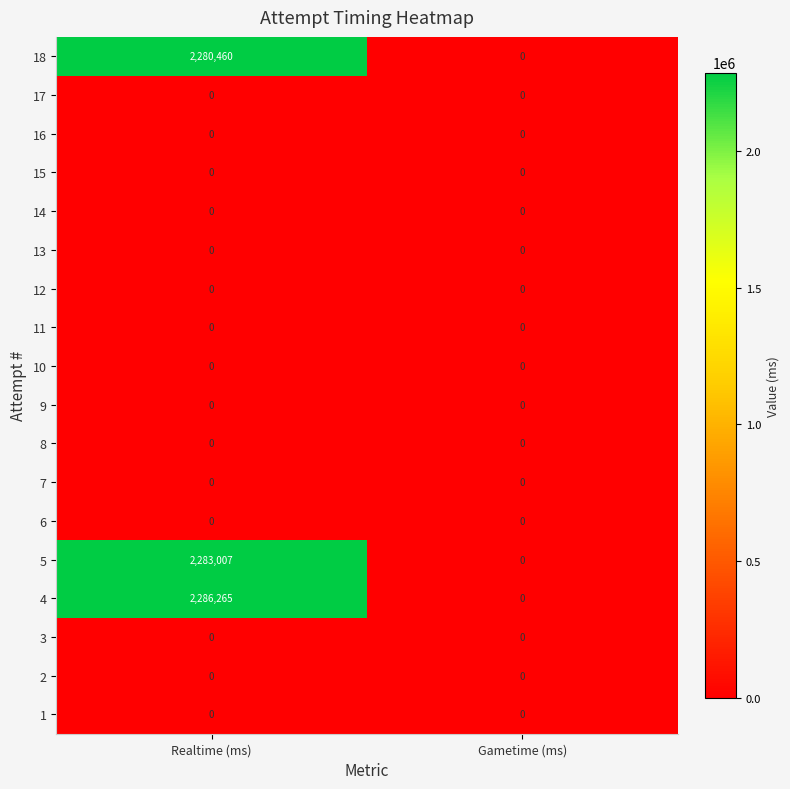

At which category is the sum across all series the highest?

Realtime (ms)